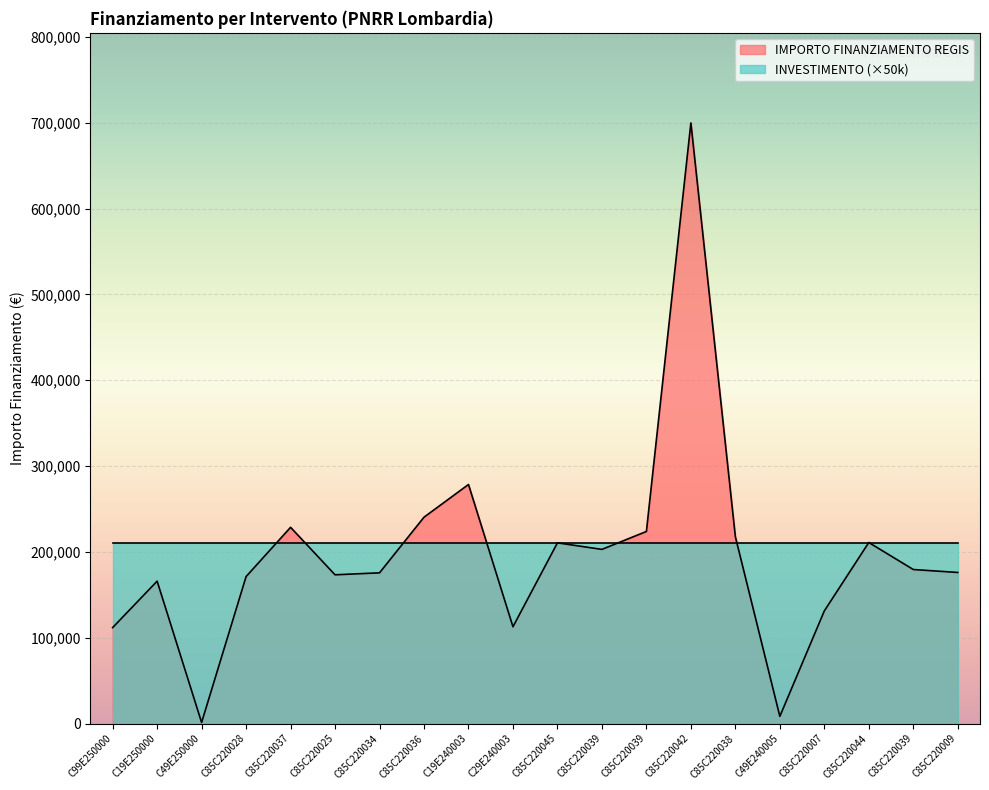

At which label does the data first exceed 179420?

C85C220037